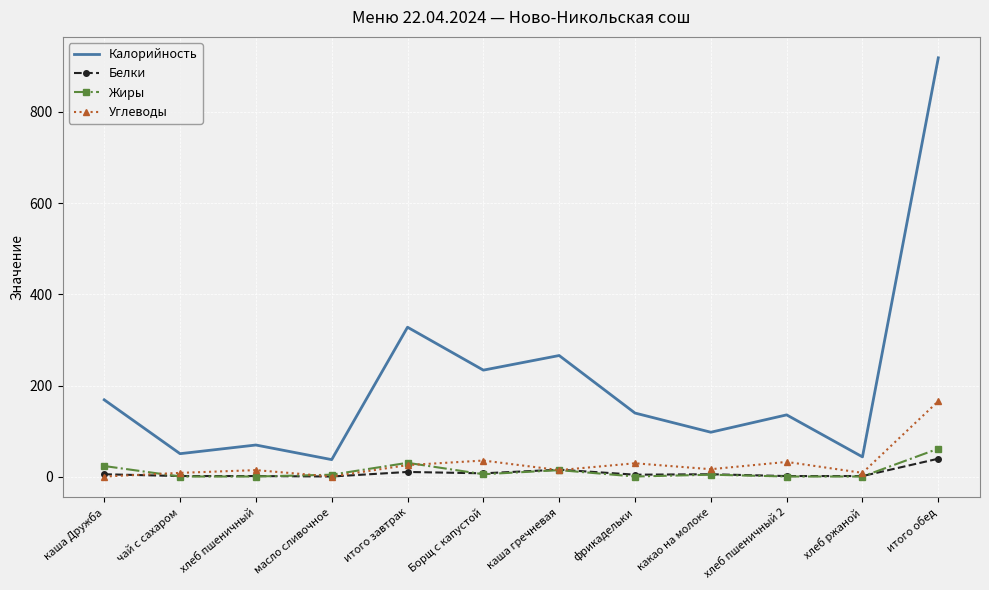

What is the difference between the Жиры values at какао на молоке and итого завтрак?

26